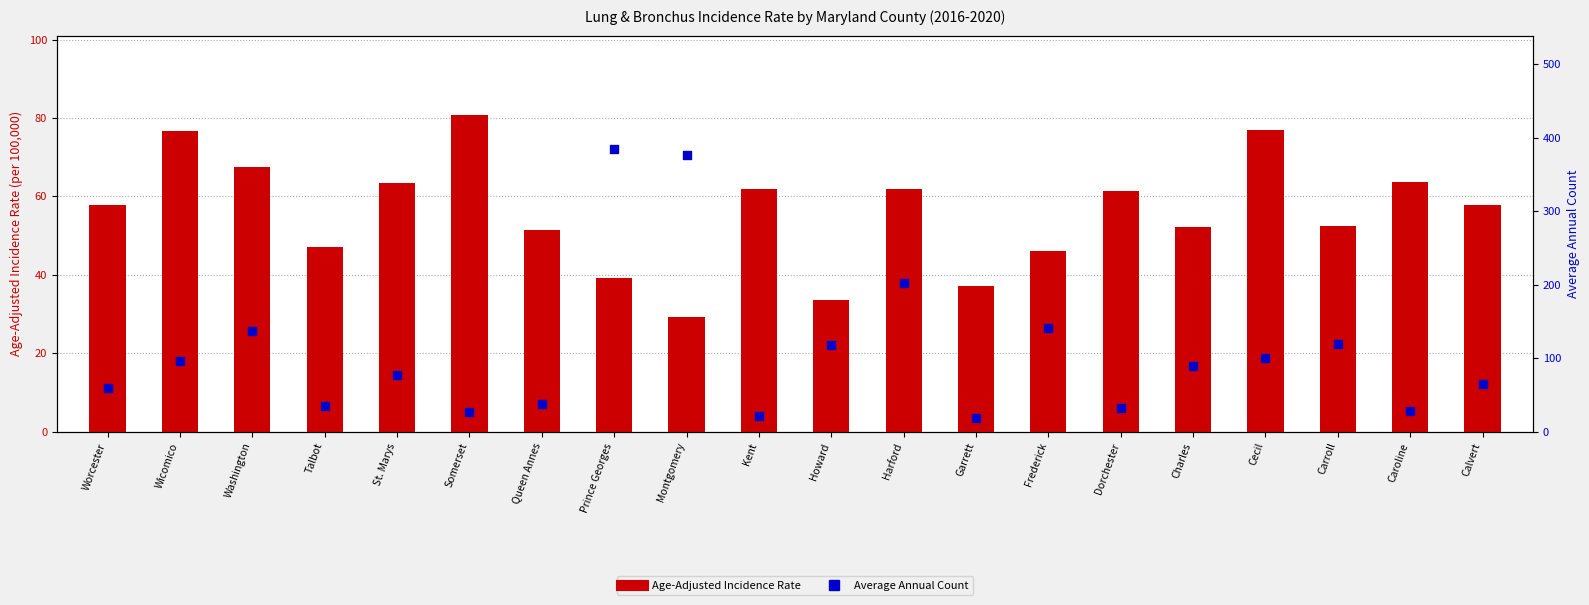

Which series has the largest Y range (max minus min)?

Average Annual Count